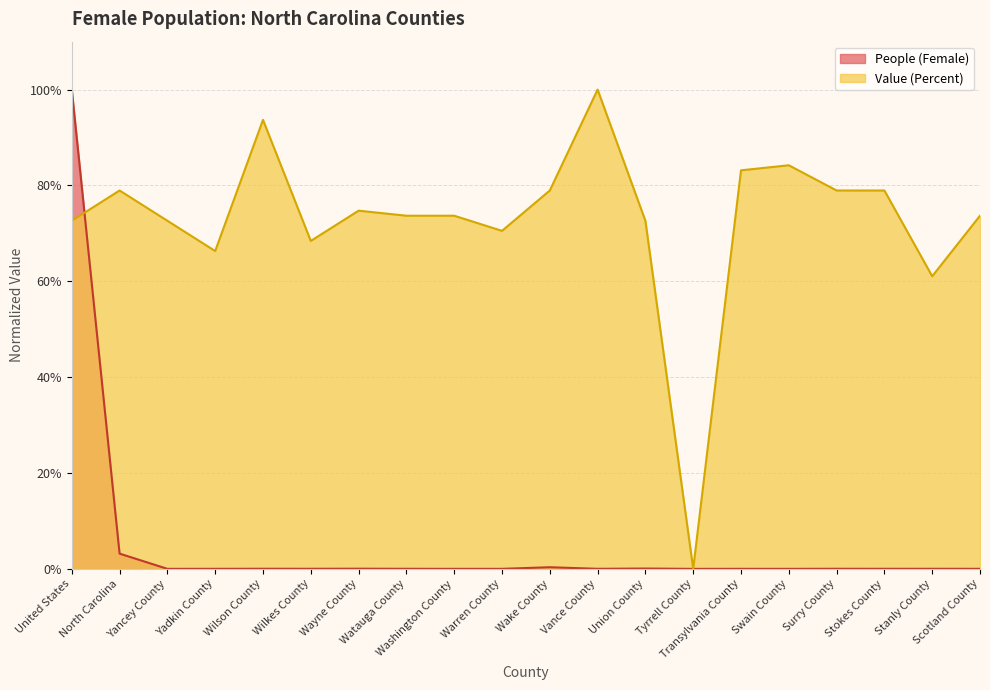

At Scotland County, list the series in order from smallest to largest.

People (Female), Value (Percent)